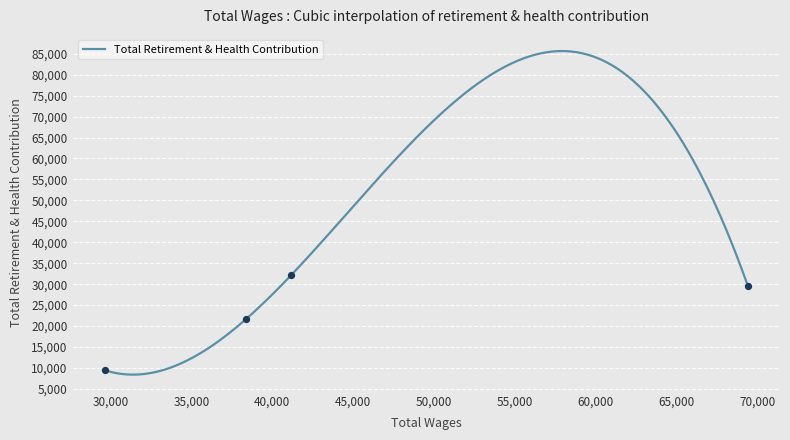

What is the change in value from 38396.0 to 41172.0?

+10451